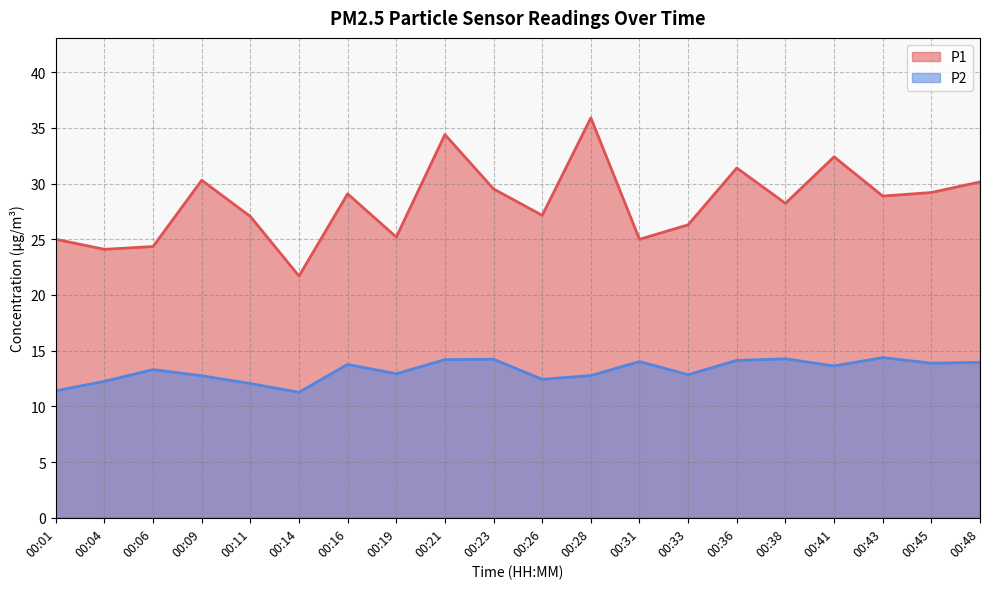

Rank the series at 00:28 from lowest to highest value.

P2, P1